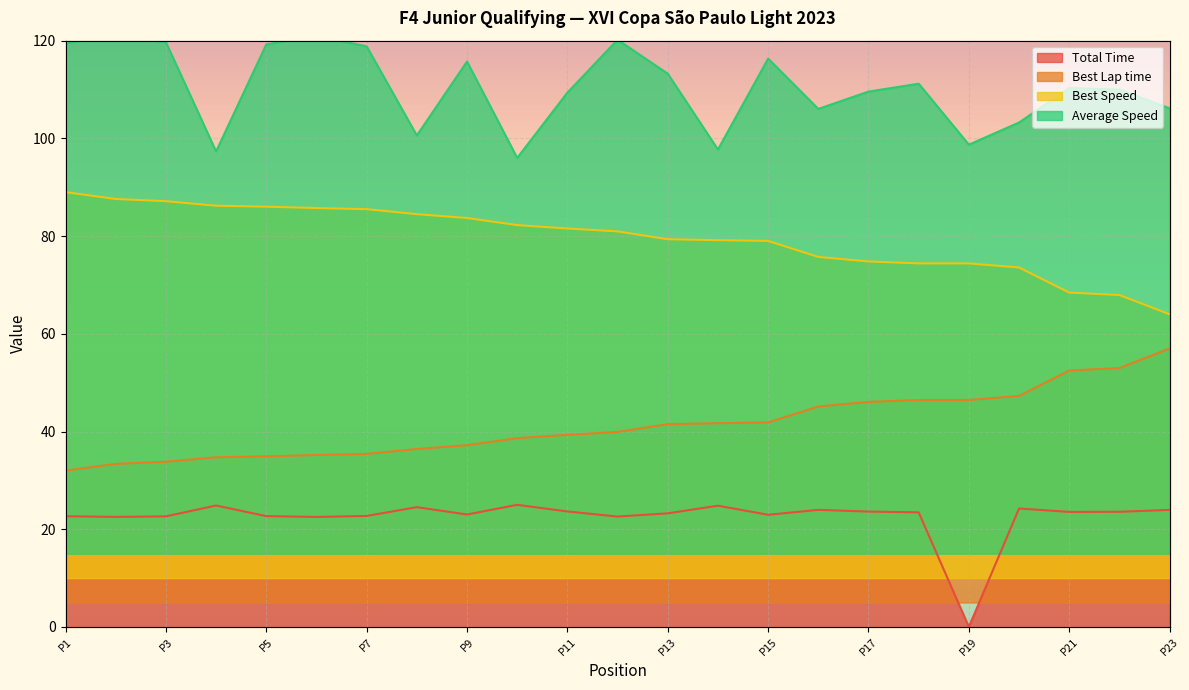

At how many categories does at least one series exceed 84?

23